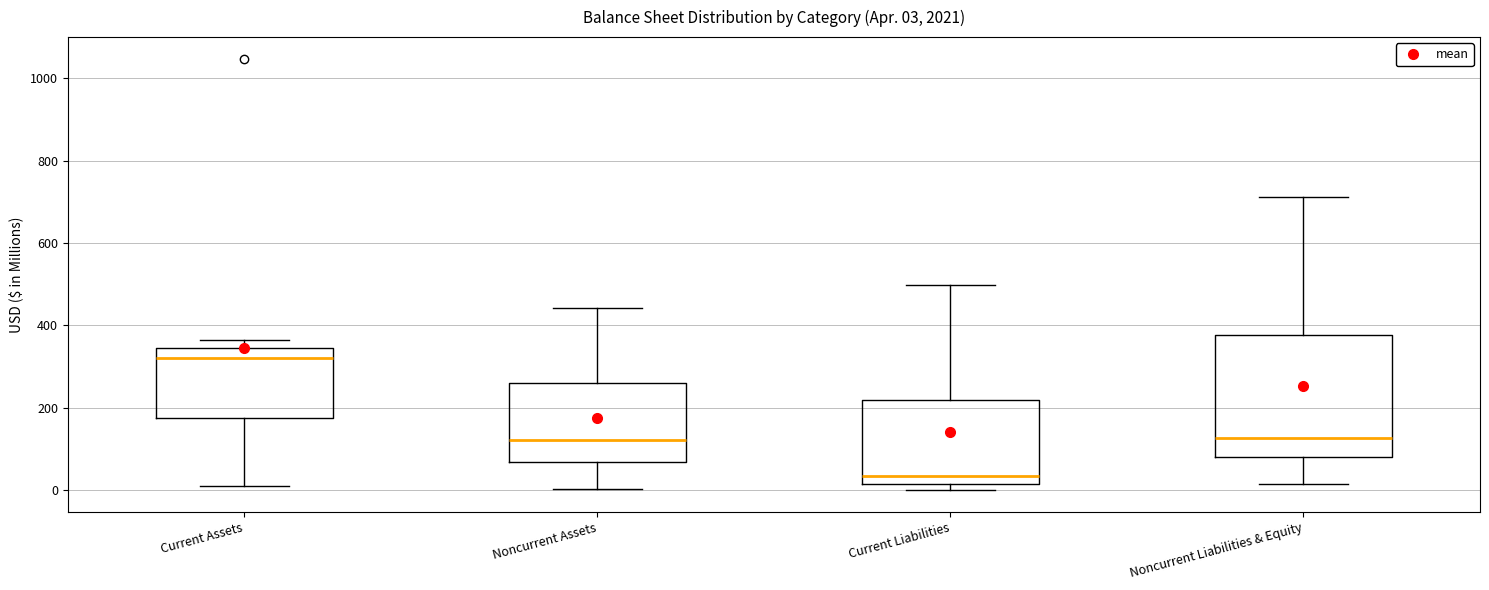

Which box's median line is the highest?

Current Assets